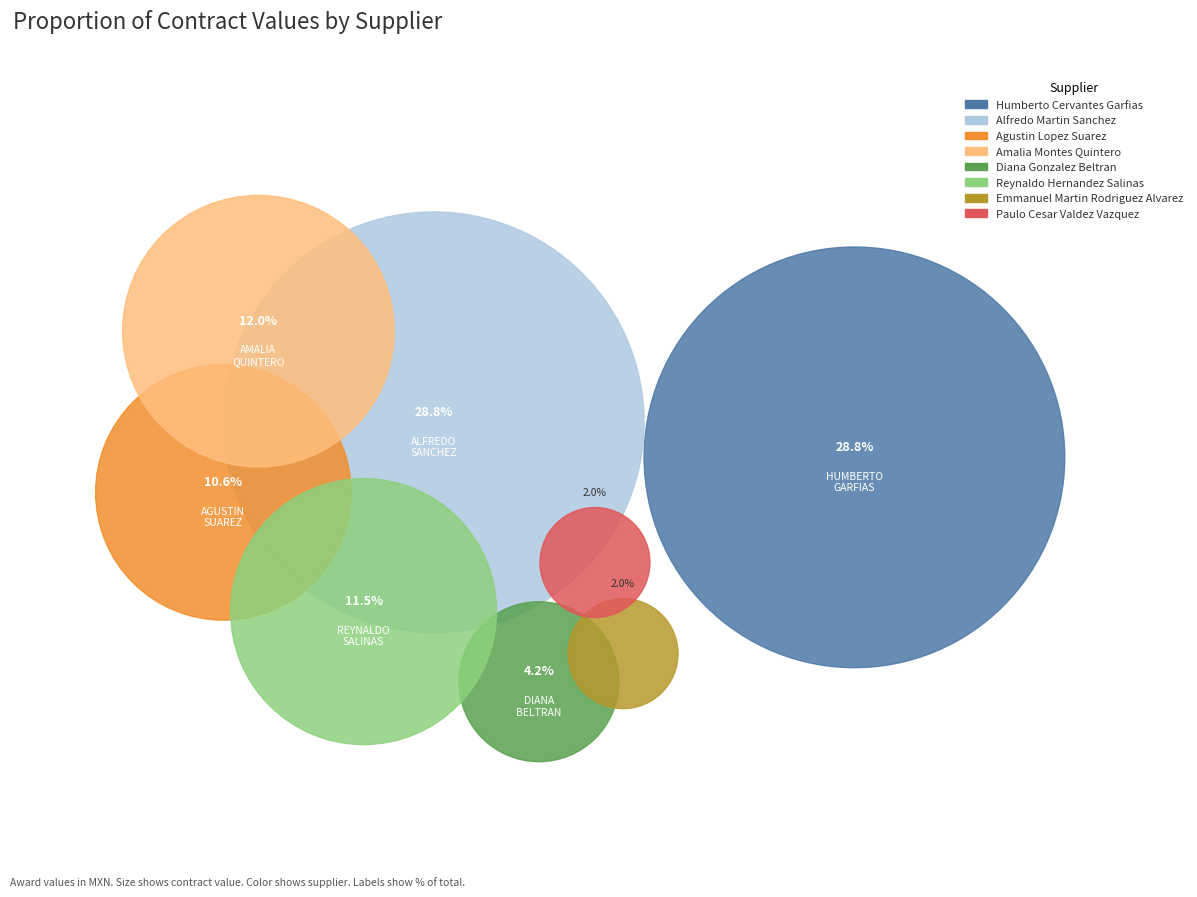

How much of the chart is everything except REYNALDO HERNANDEZ SALINAS?

88.5%